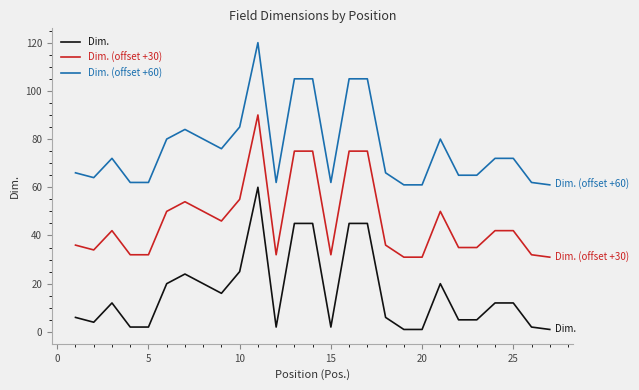

What is the greatest value displayed?

120